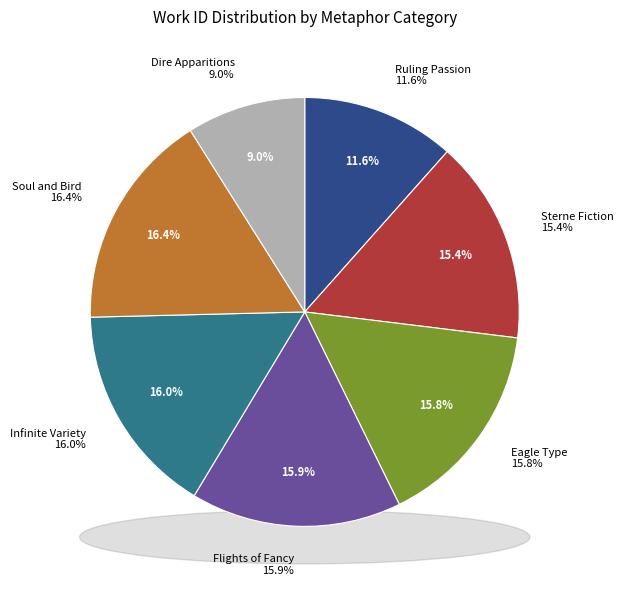

What is the smallest slice in the pie chart?

Dire Apparitions